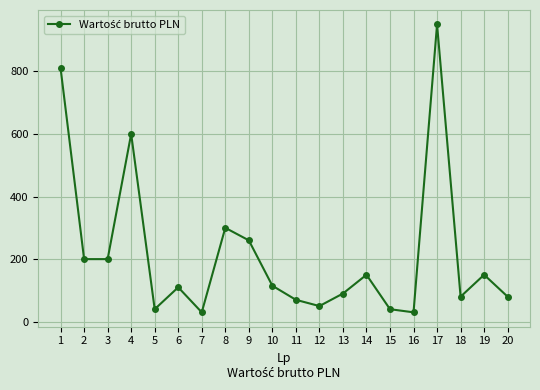

How many points are higher than both their immediate neighbors (excluding endpoints)?

6